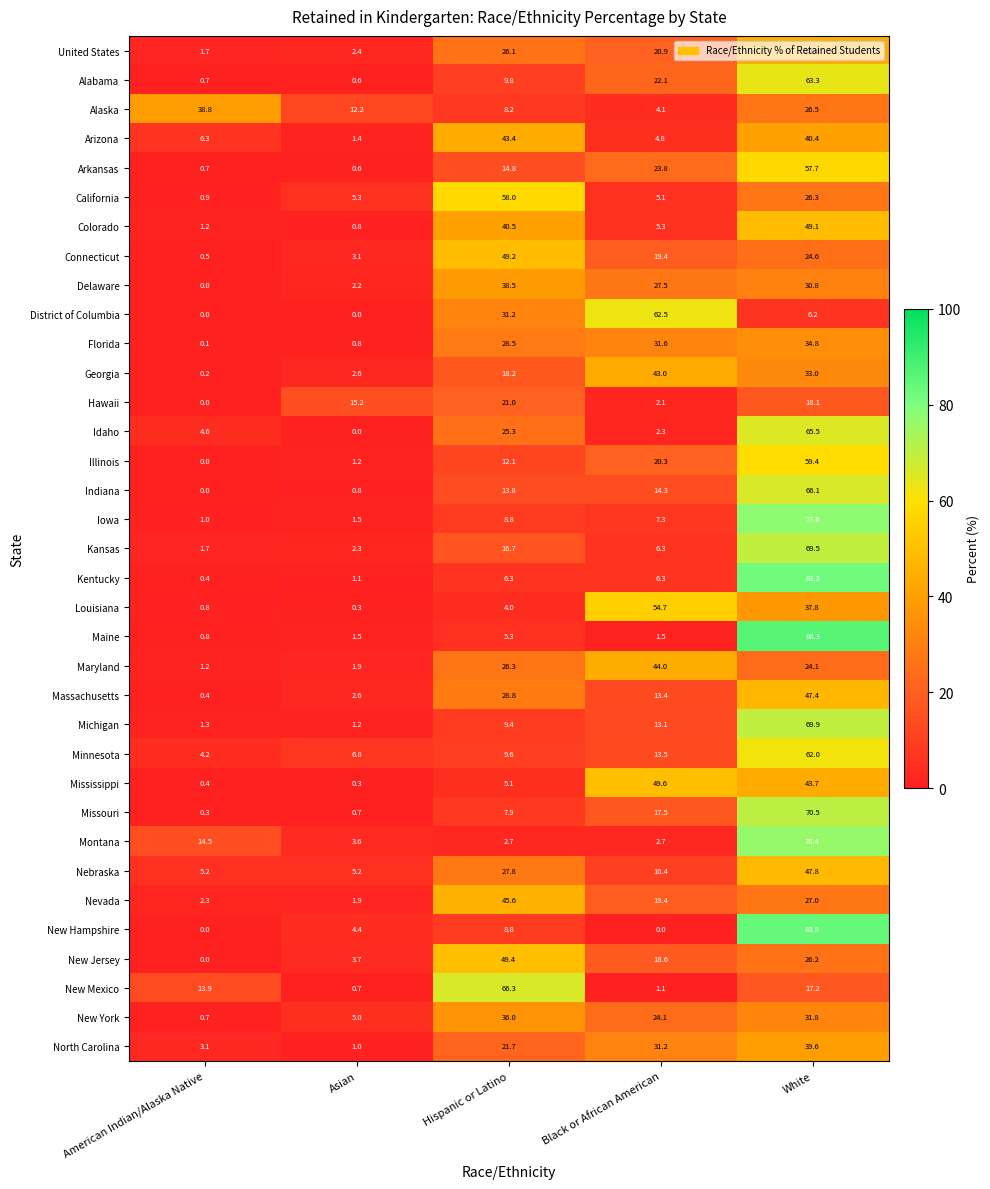

How many data points does each series have?

5